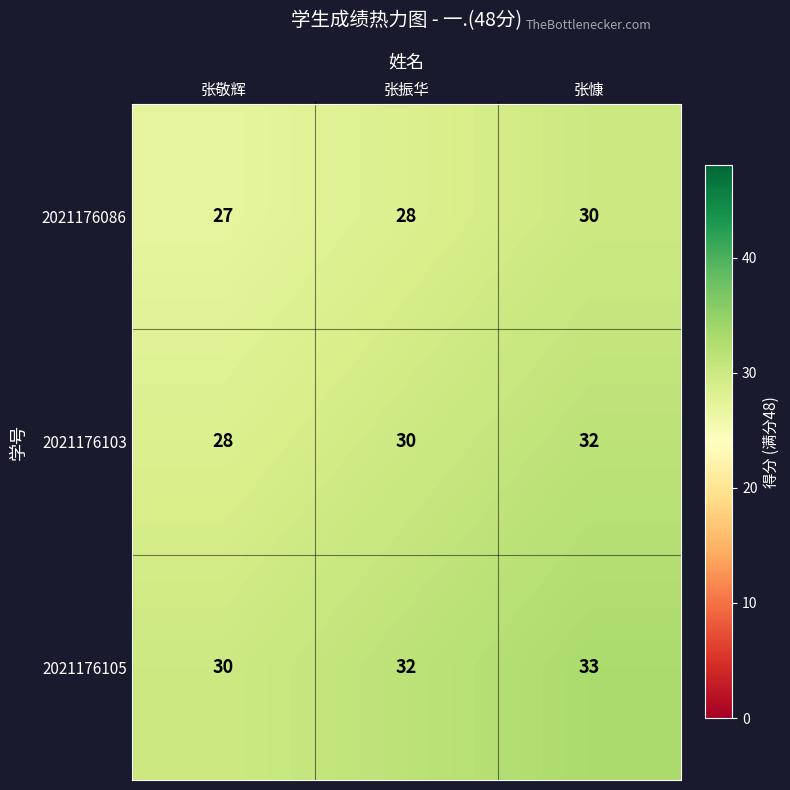

What is the difference between the highest and lowest values at 张振华?

4